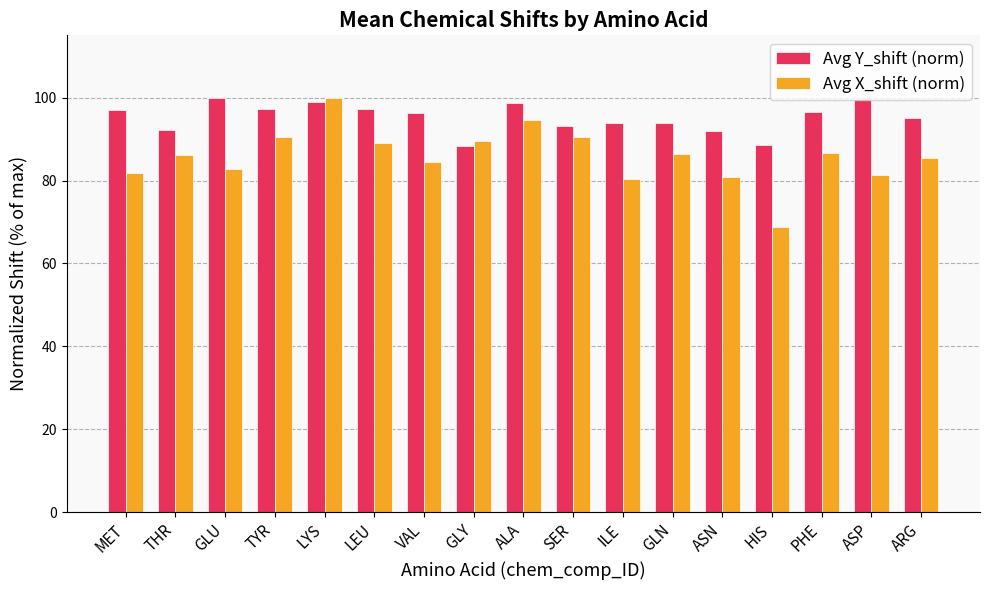

What is the value of the Avg Y_shift (norm) bar at the 11th from the left?

93.9